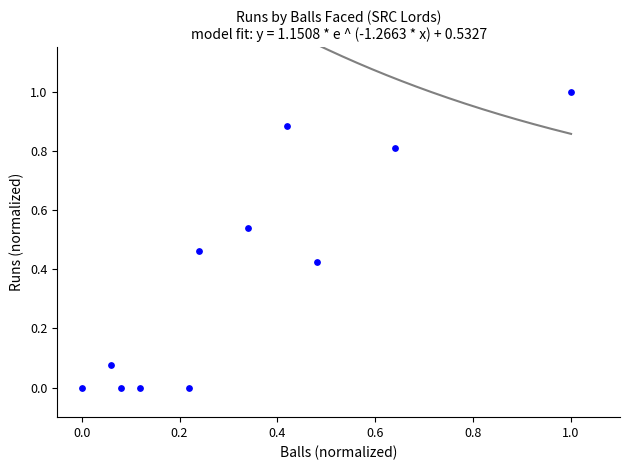

What is the average X value?

0.3